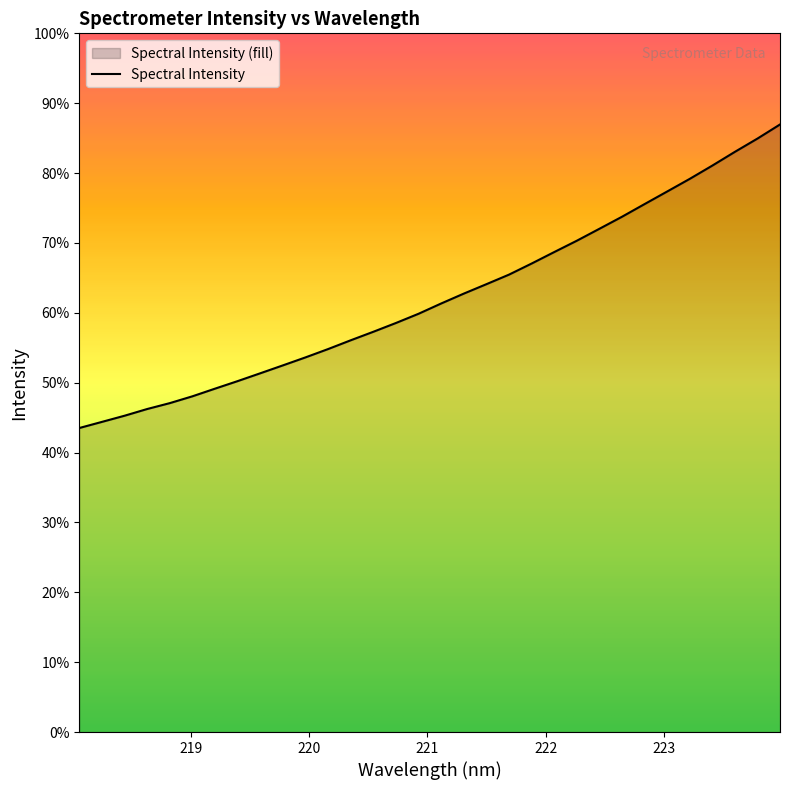

How many lines are shown in the chart?

1